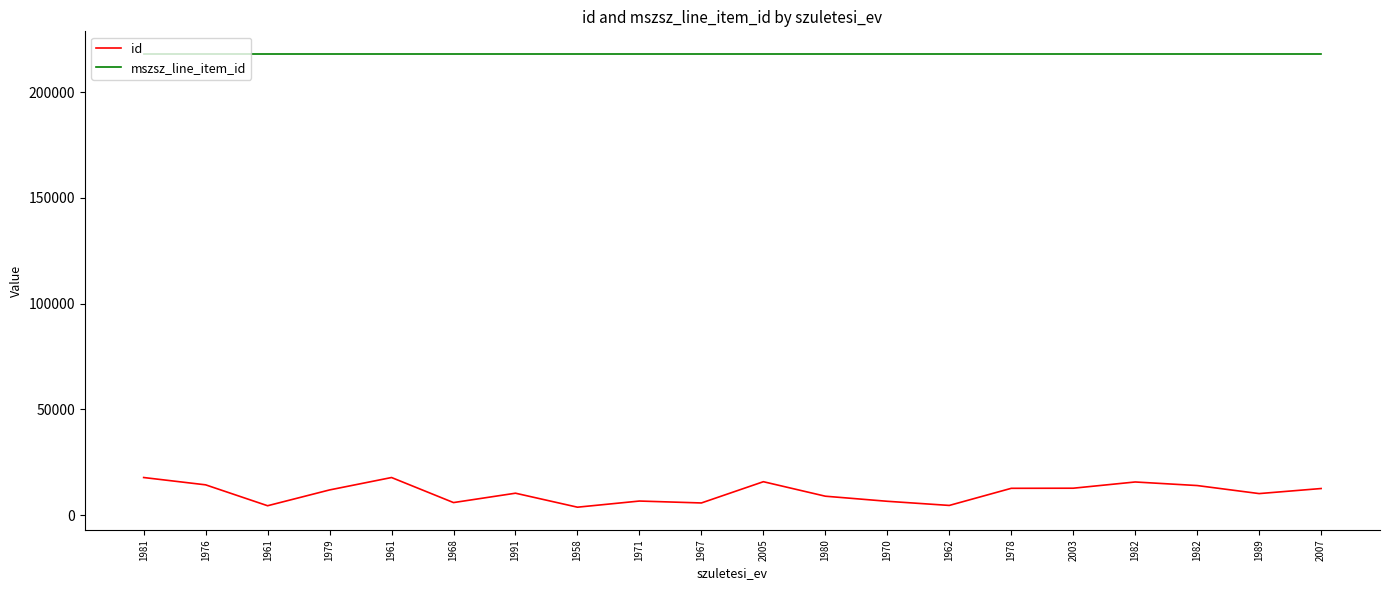

Is this an area chart (filled region under the line)?

No